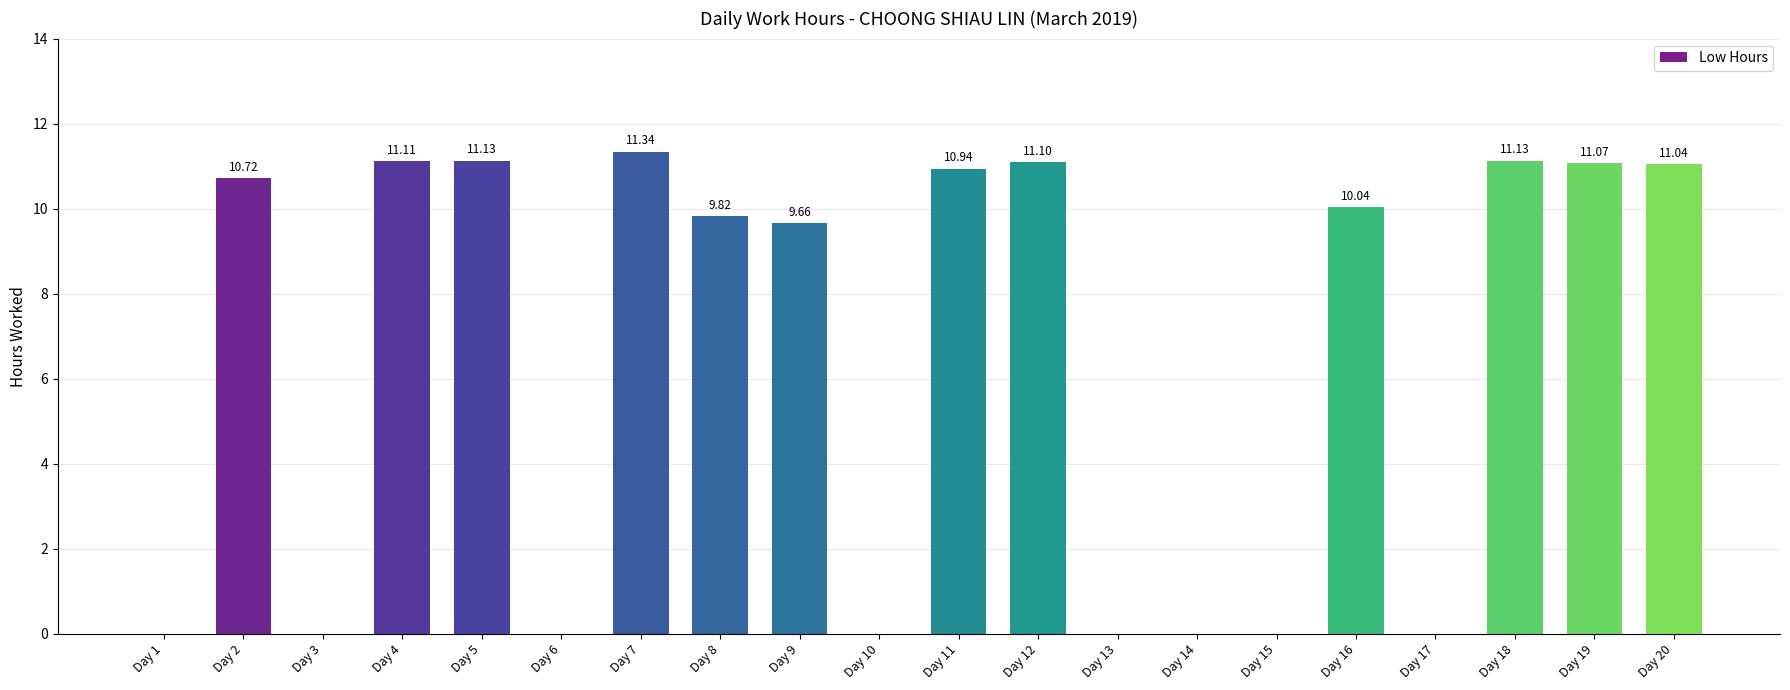

Is it true that the value at Day 4 is 3.5?

False